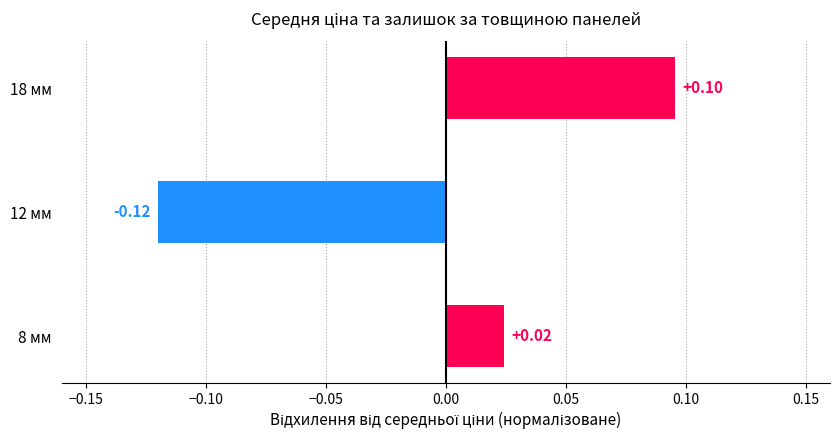

How many bars are there in total?

3